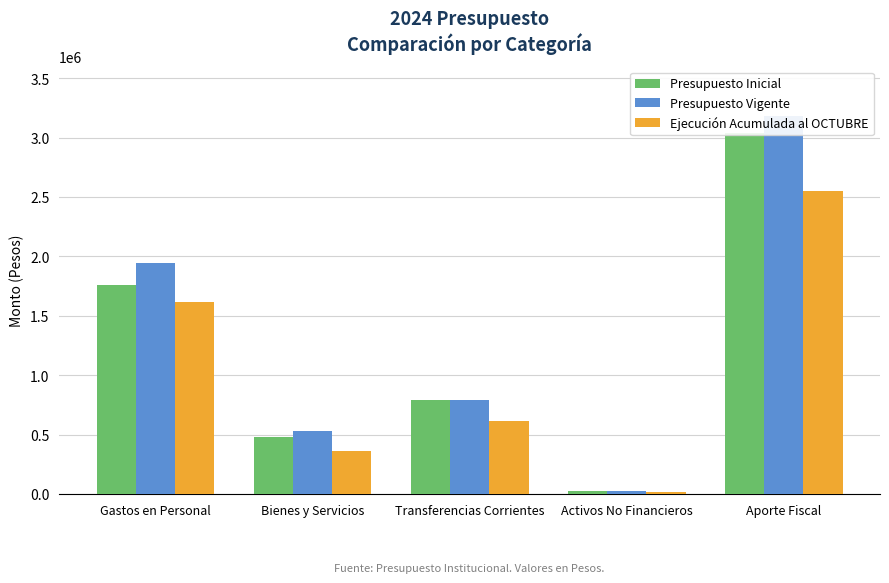

Reading right to left, extract all data points from this chart.

Presupuesto Inicial: Aporte Fiscal=3041734	Activos No Financieros=27450	Transferencias Corrientes=792811	Bienes y Servicios=481841	Gastos en Personal=1760586
Presupuesto Vigente: Aporte Fiscal=3181483	Activos No Financieros=27450	Transferencias Corrientes=792811	Bienes y Servicios=529841	Gastos en Personal=1942335
Ejecución Acumulada al OCTUBRE: Aporte Fiscal=2549290	Activos No Financieros=20158	Transferencias Corrientes=611669	Bienes y Servicios=365435	Gastos en Personal=1613738